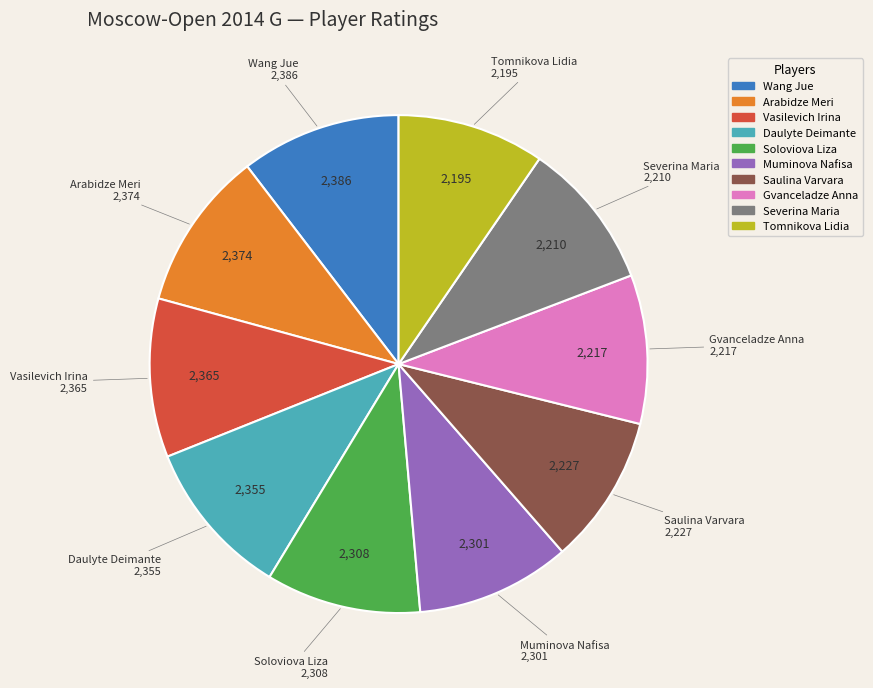

Combined, do Arabidze Meri and Soloviova Liza account for over 50%?

No